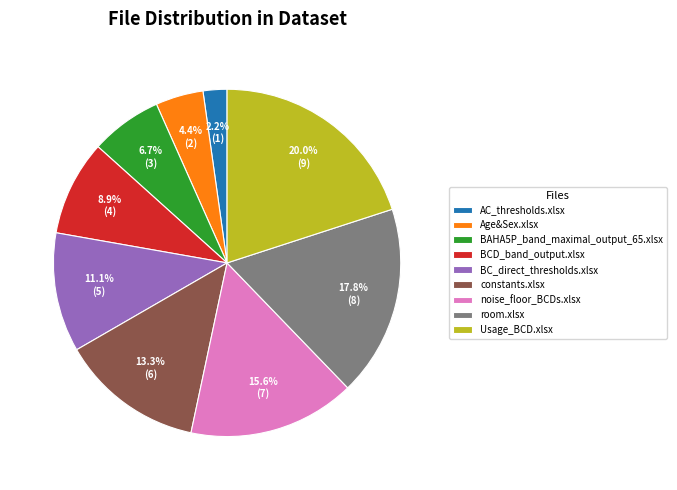

Does any single category account for the majority?

No